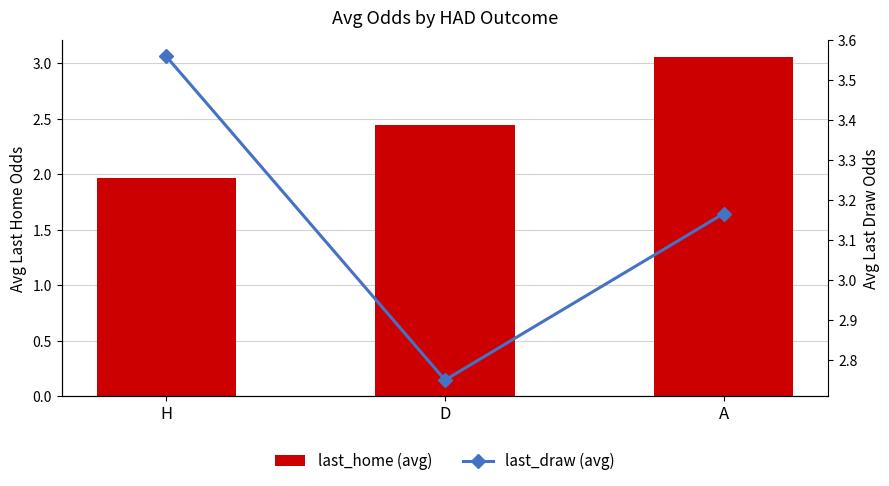

Reading left to right, list all the values displayed in this chart.

last_home (avg): H=2.0	D=2.4	A=3.1
last_draw (avg): H=3.6	D=2.8	A=3.2